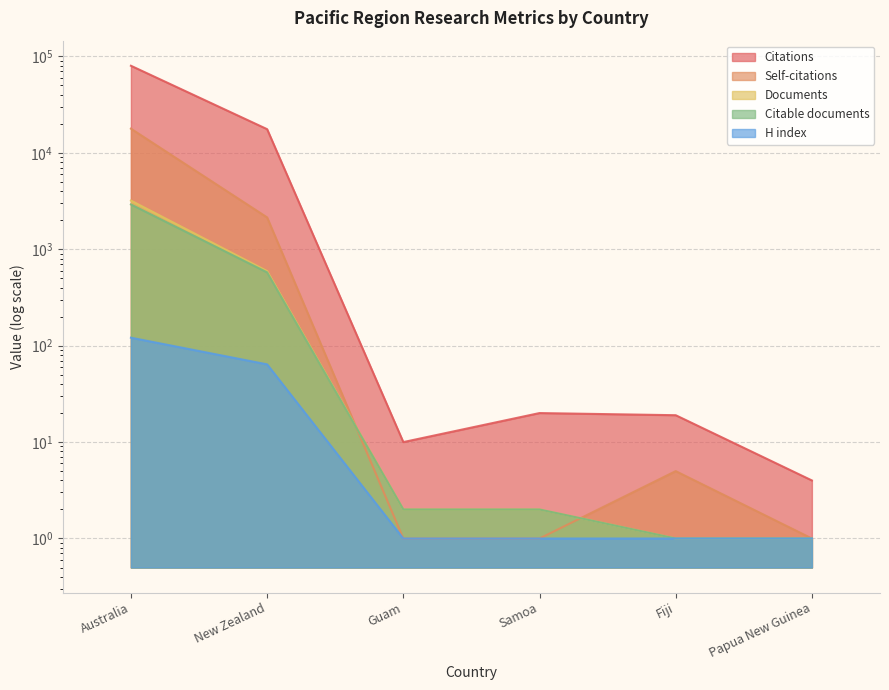

Which series changed the most between New Zealand and Papua New Guinea?

Citations